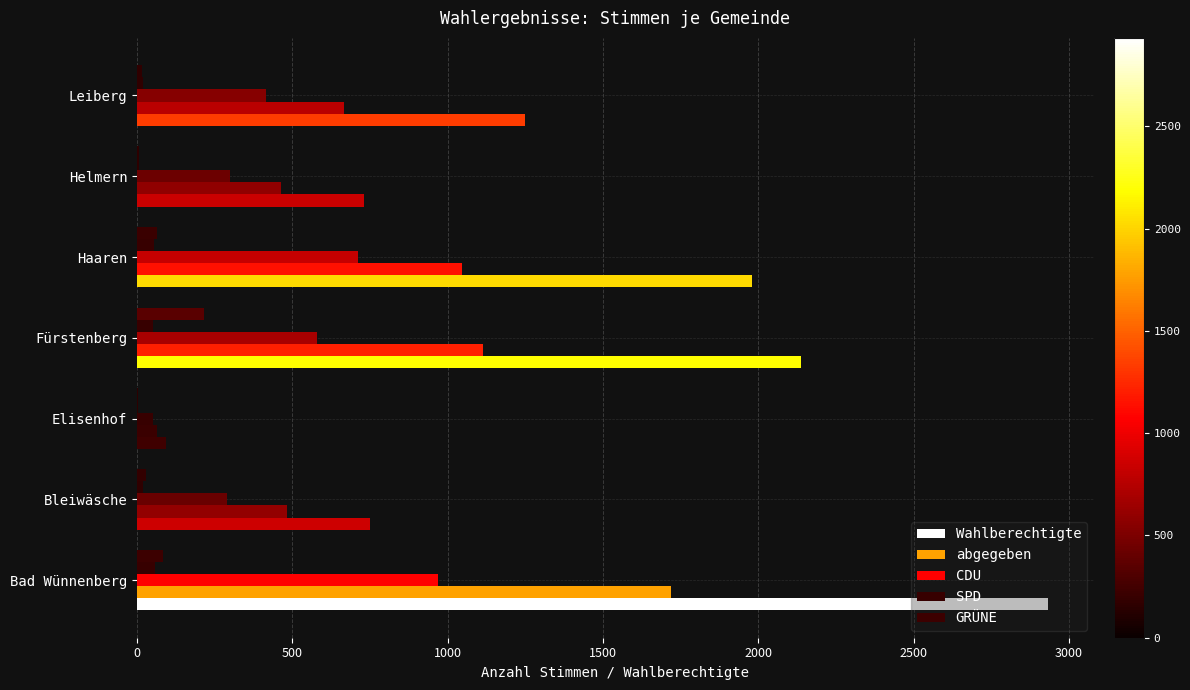

What is the minimum value shown in the chart?

3